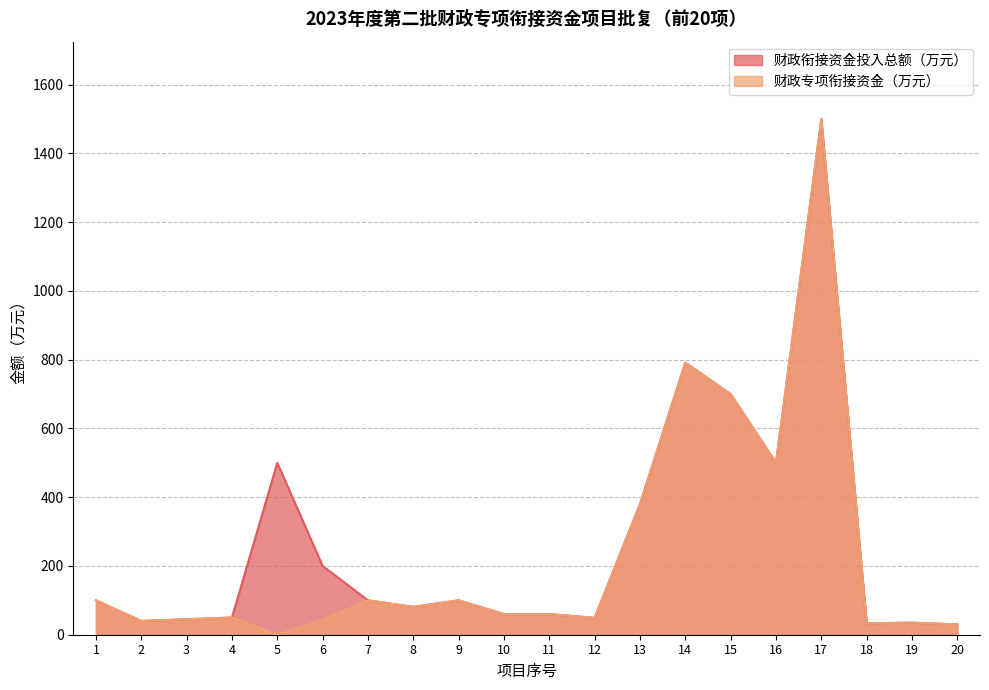

Where is 财政衔接资金投入总额（万元） nearest to the value 765?

14